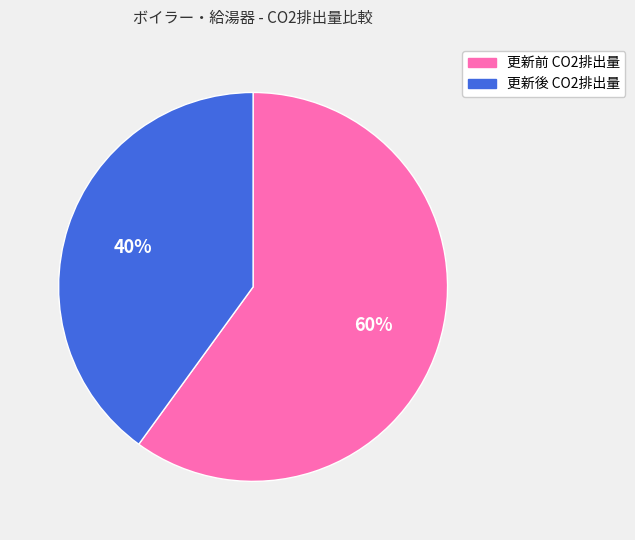

Combined, do 更新前 CO2排出量 and 更新後 CO2排出量 account for over 50%?

Yes